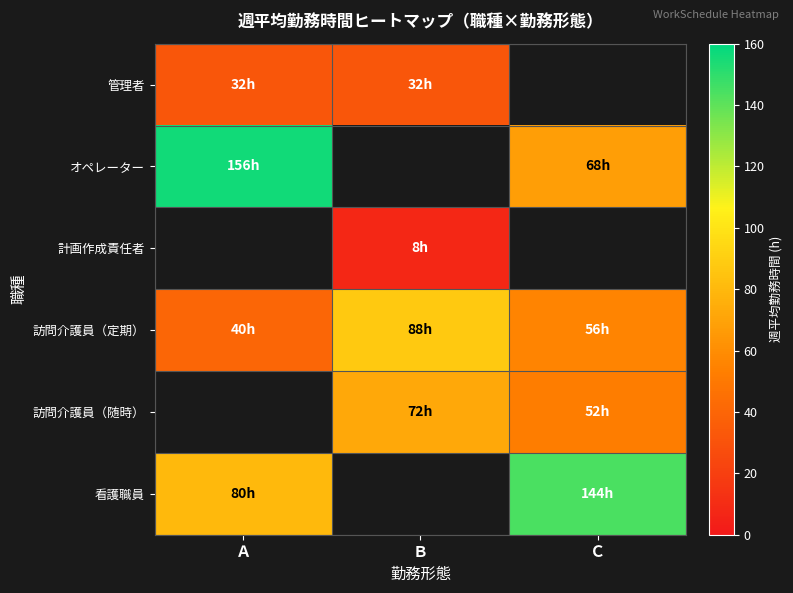

The value of 計画作成責任者 at Ｂ is 4.2. True or false?

False